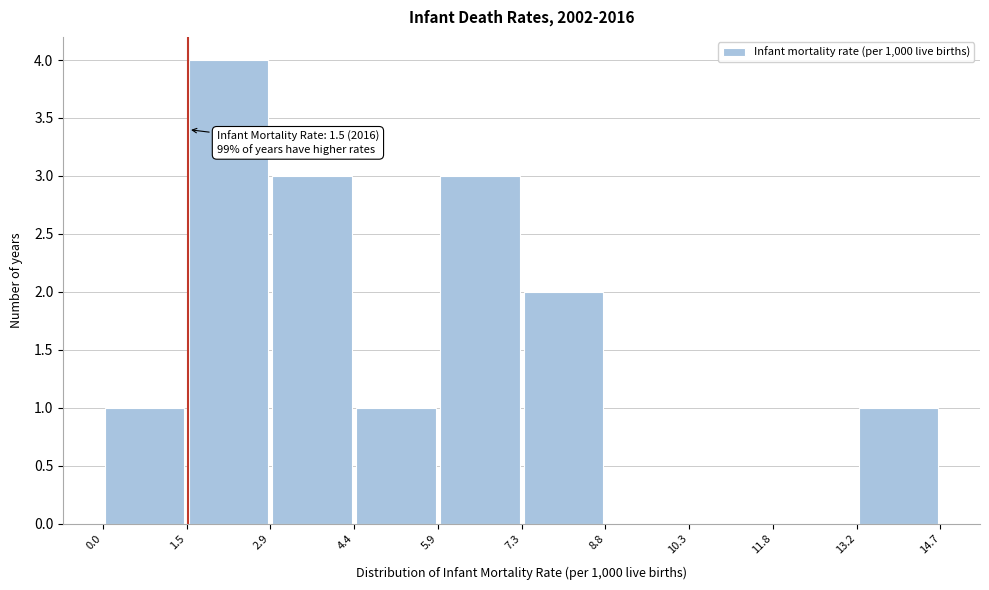

Which range on the x-axis has the tallest bar?

1.5 to 2.9